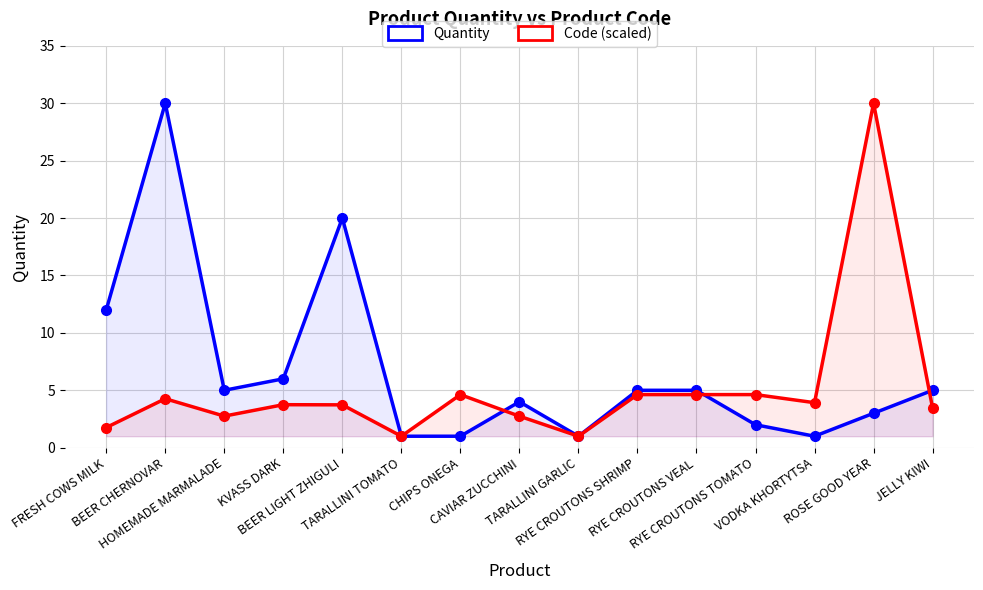

How many lines are shown in the chart?

2